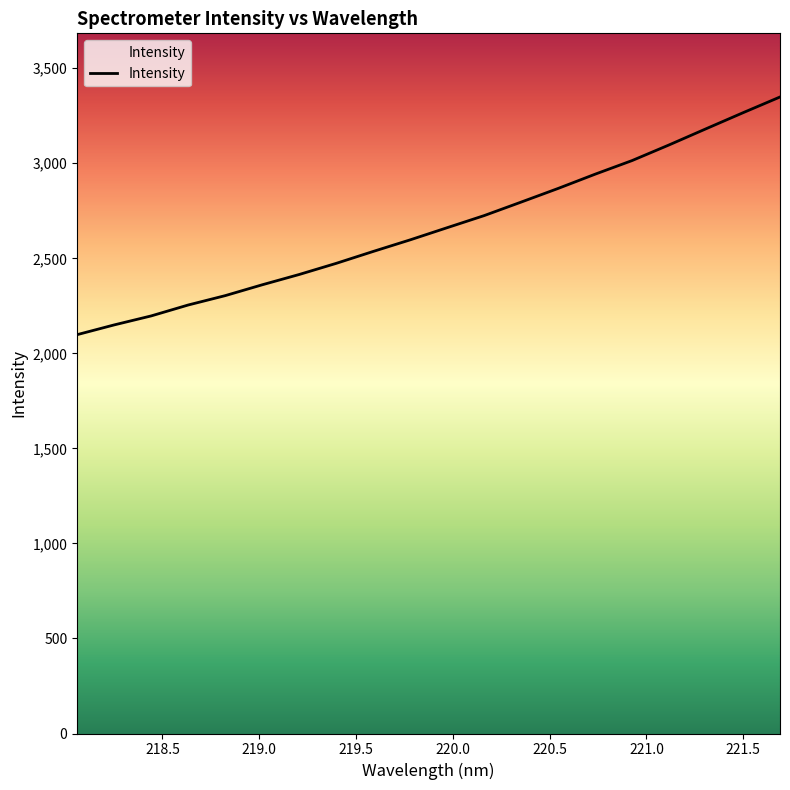

Rank the categories by value from lowest to highest.

218.0596, 218.2508, 218.442, 218.6332, 218.8244, 219.0156, 219.2067, 219.3979, 219.589, 219.7801, 219.9712, 220.1623, 220.3533, 220.5444, 220.7354, 220.9264, 221.1174, 221.3083, 221.4993, 221.6902